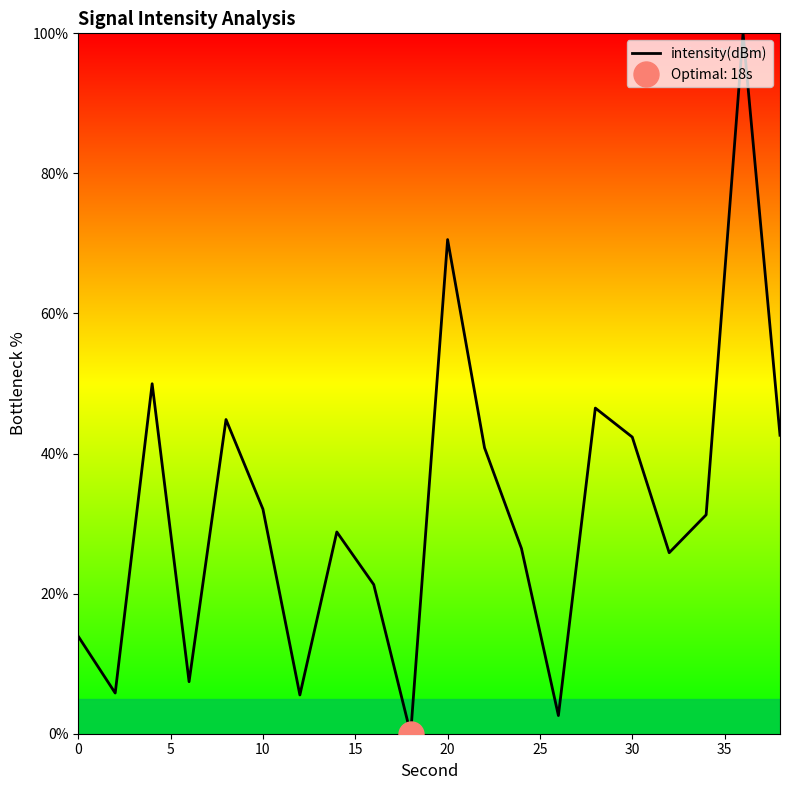

What is the highest value of the intensity(dBm) series?

100.0